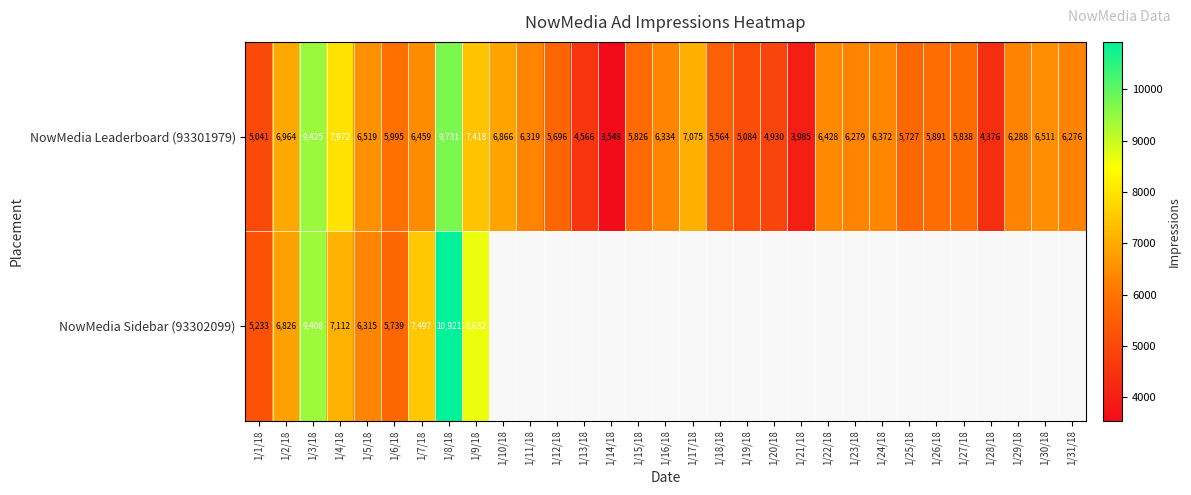

The NowMedia Sidebar (93302099) series shows 10981 at 1/7/18. True or false?

False